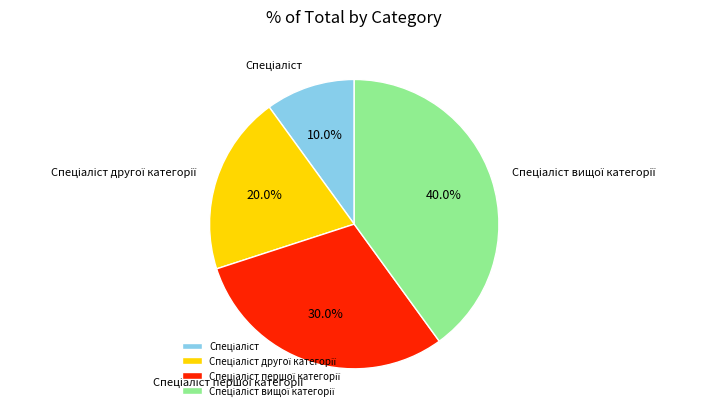

Does any single category account for the majority?

No